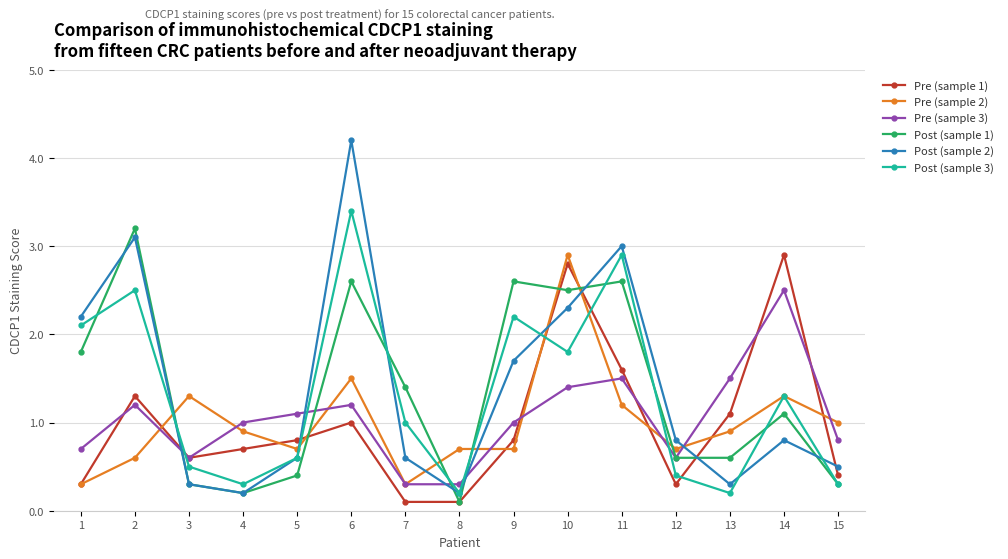

Read the Pre (sample 2) value at 7.

0.3